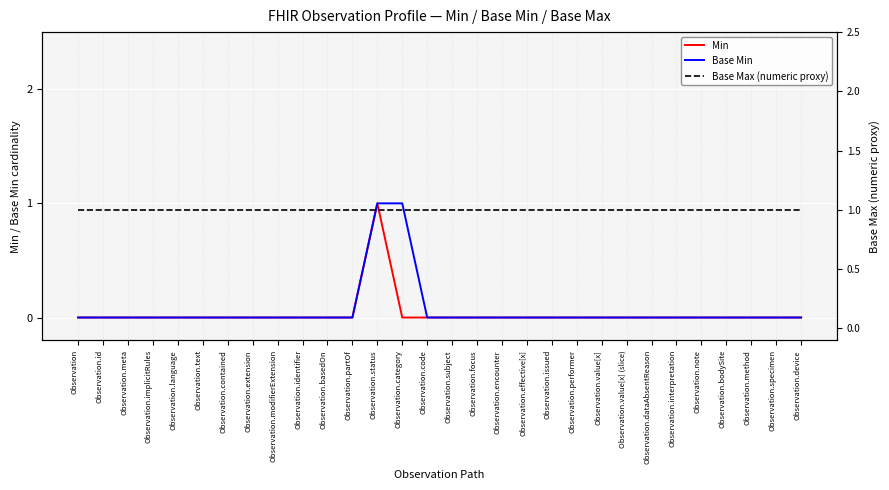

True or false: Base Max (numeric proxy) and Min intersect in this chart.

False